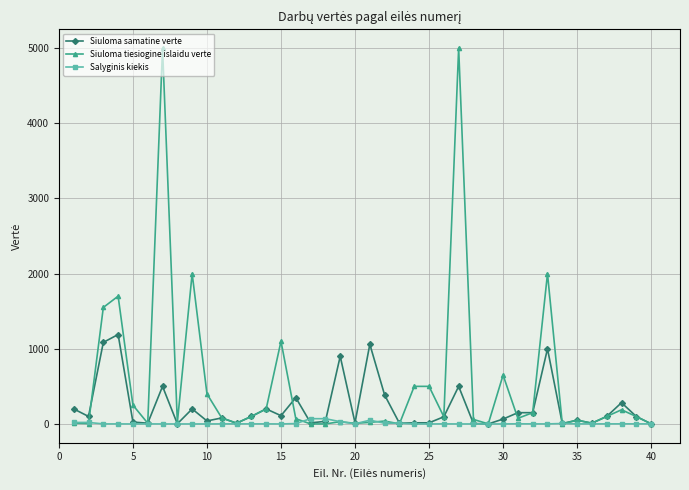

List the series in order of their overall mean, highest first.

Siuloma tiesiogine islaidu verte, Siuloma samatine verte, Salyginis kiekis